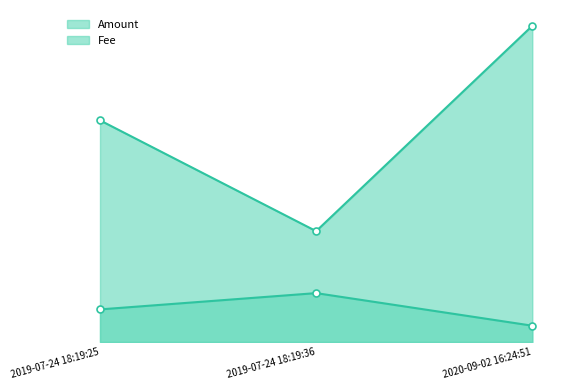

The value of Fee at 2019-07-24 18:19:25 is 0.0. True or false?

True